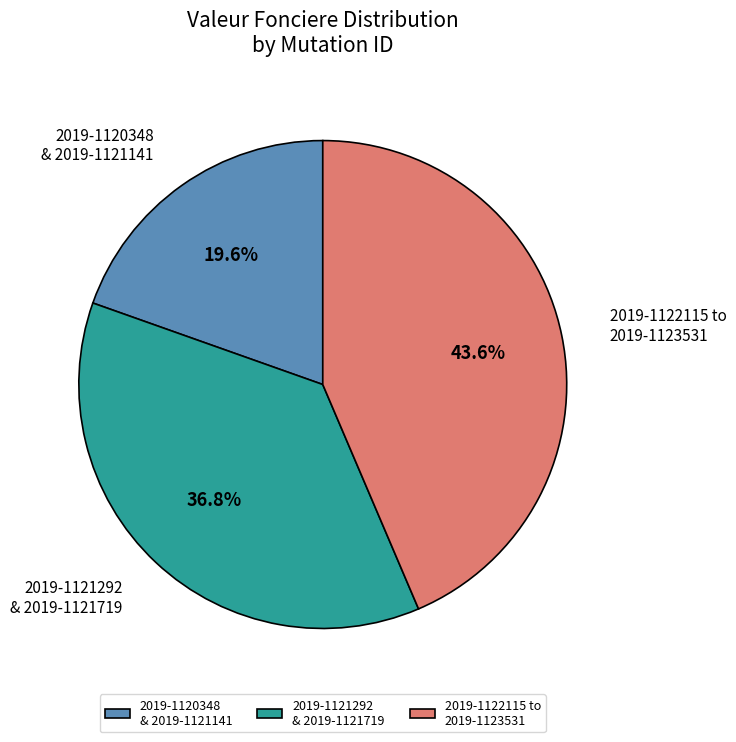

What is the largest slice in the pie chart?

2019-1122115 to 2019-1123531